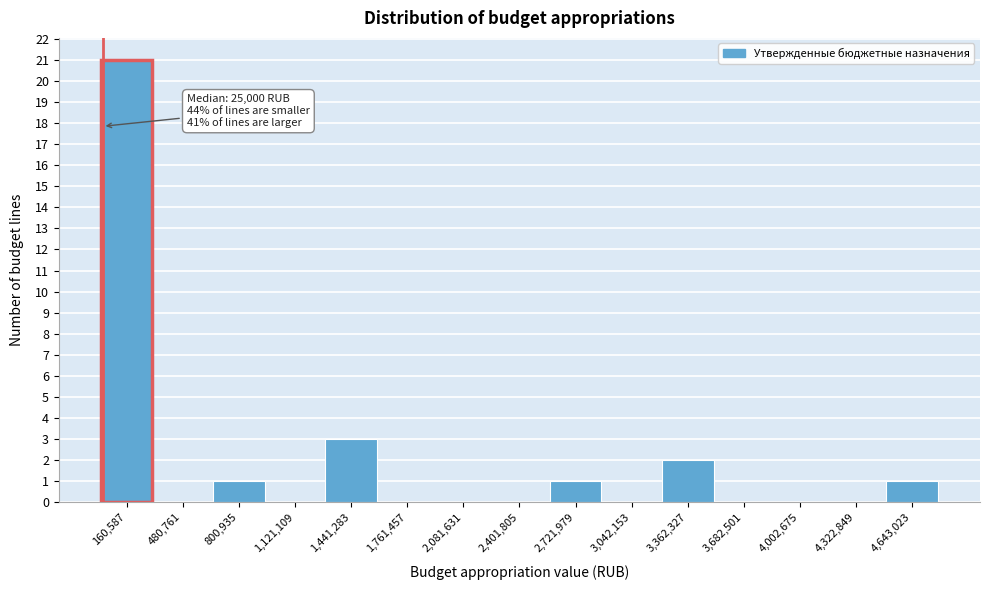

Over which range of the x-axis is the bar tallest?

0 to 300000